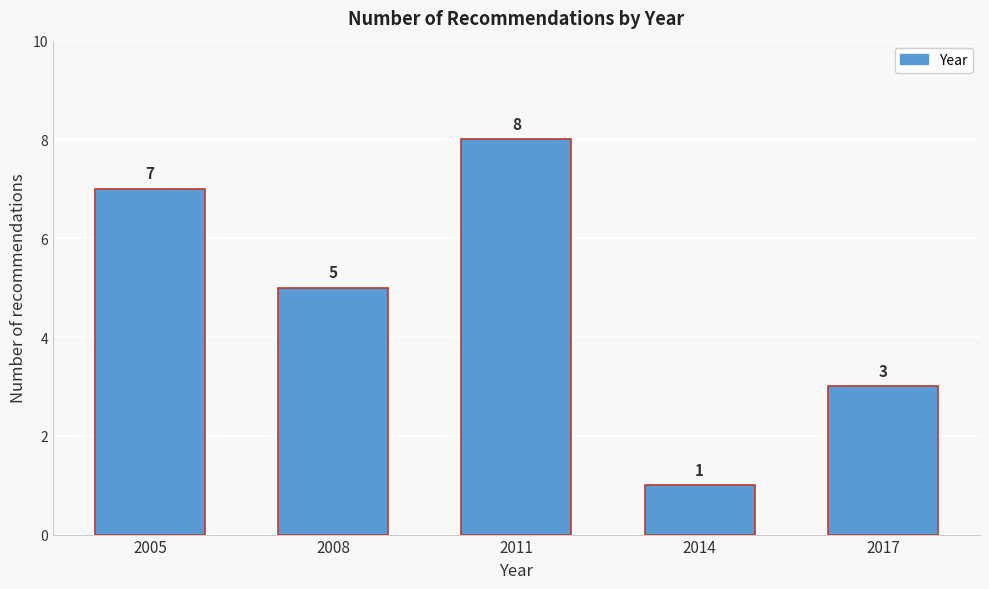

Reading left to right, transcribe all the data shown in this chart.

2005=7	2008=5	2011=8	2014=1	2017=3